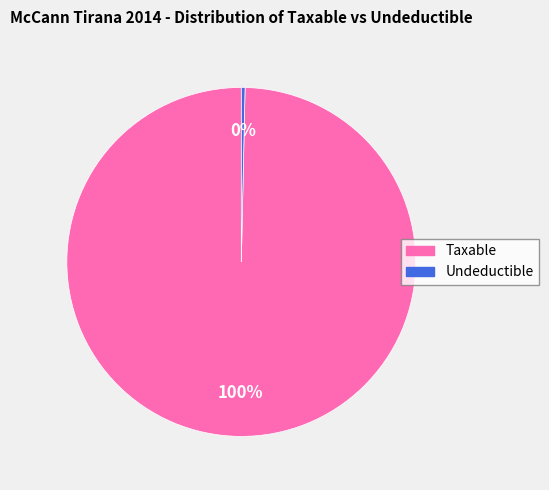

To the nearest percent, what is the average slice percentage?

50%